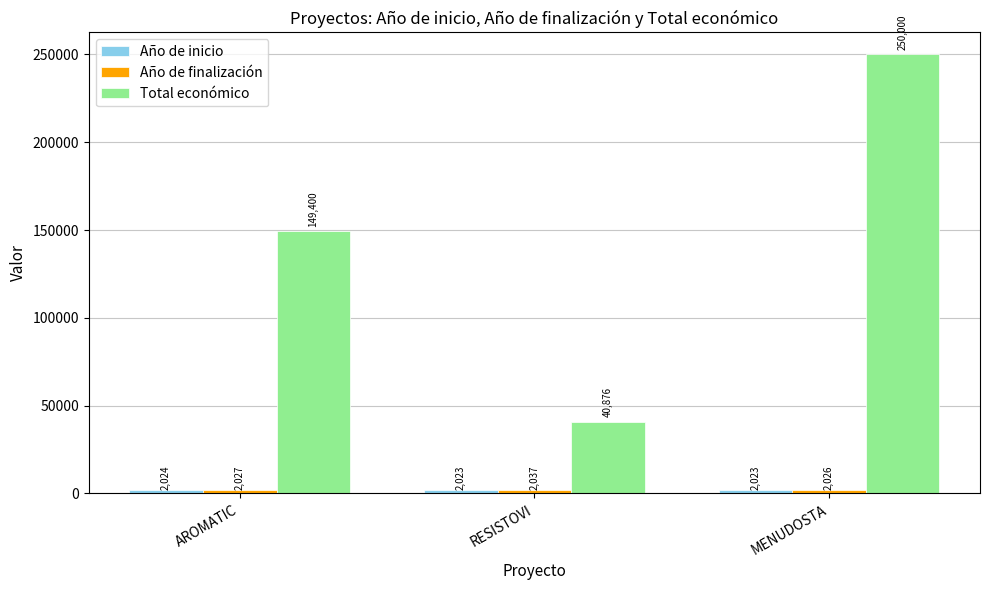

At how many categories does at least one series exceed 194637?

1